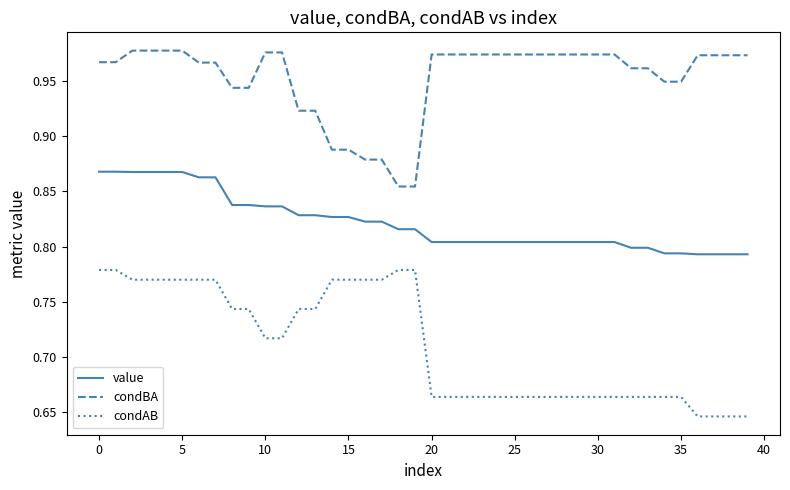

True or false: condBA and condAB cross at least once.

False